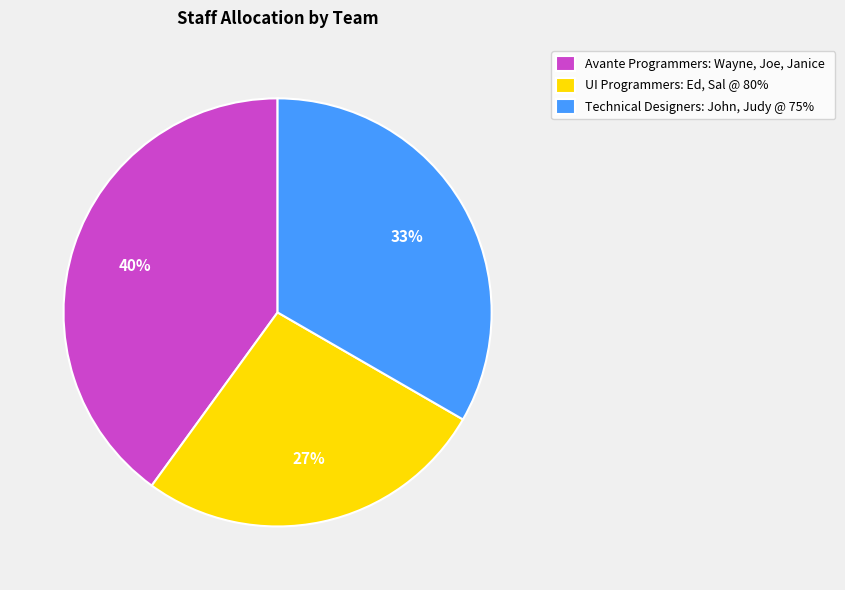

Which category has the smallest portion of the pie?

UI Programmers: Ed, Sal @ 80%